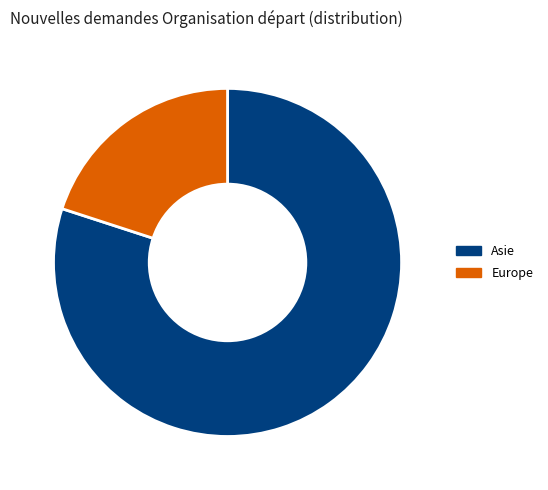

Does Asie represent more than half of the total?

Yes